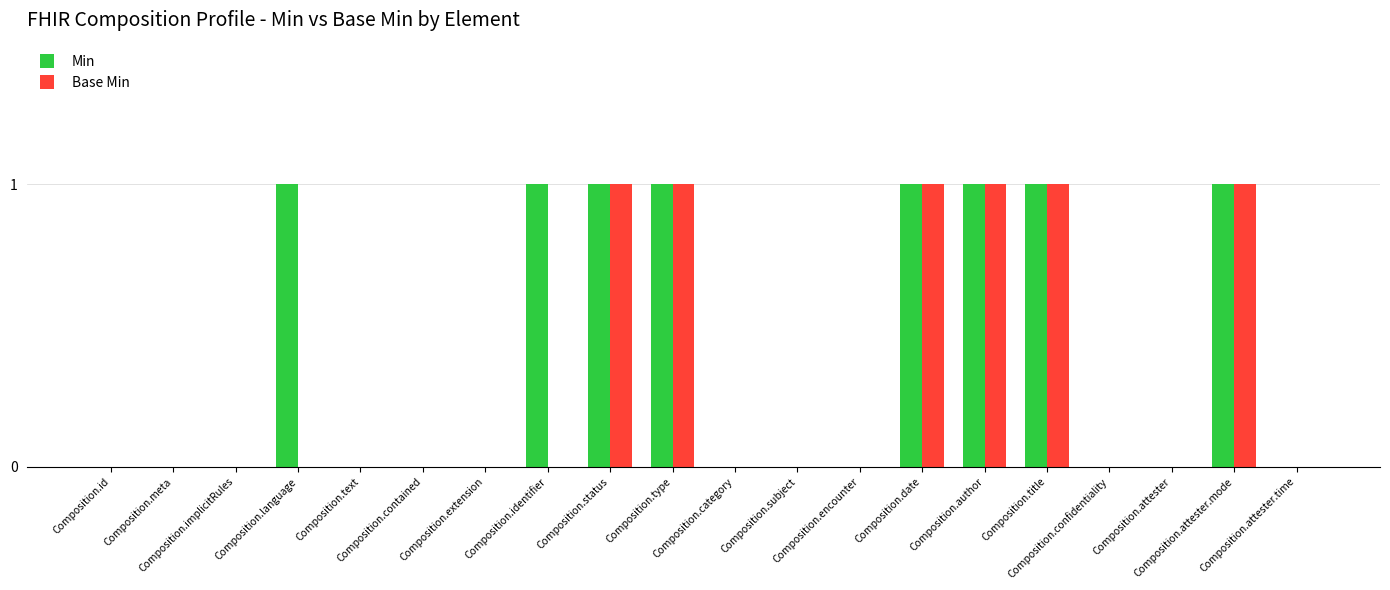

Which series has the largest total across all categories?

Min